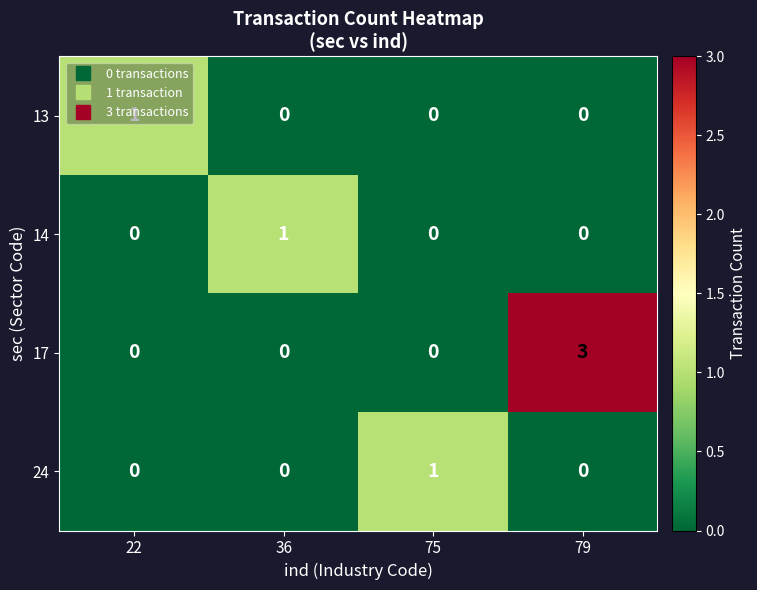

Which series has the largest range (max minus min)?

17